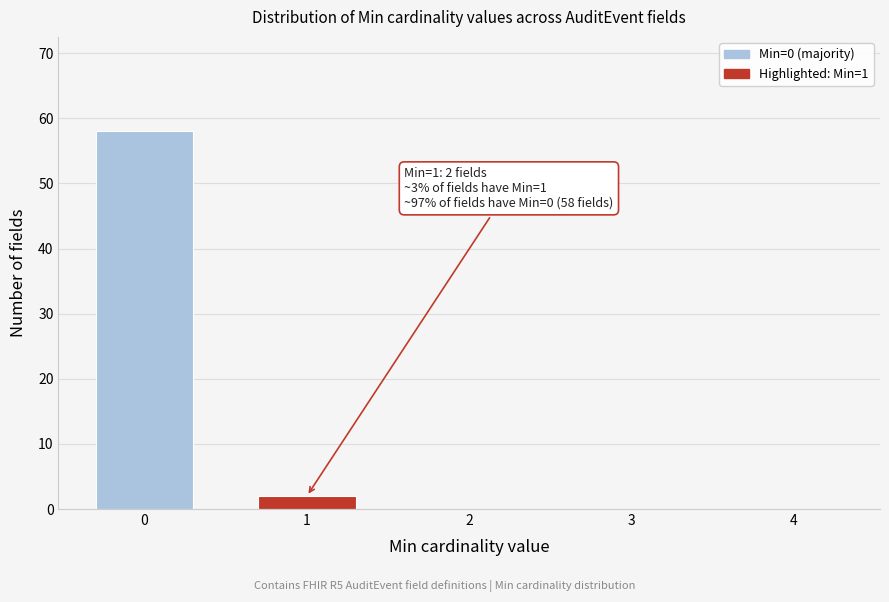

Reading left to right, what are all the values shown in this chart?

0=58	1=2	2=0	3=0	4=0